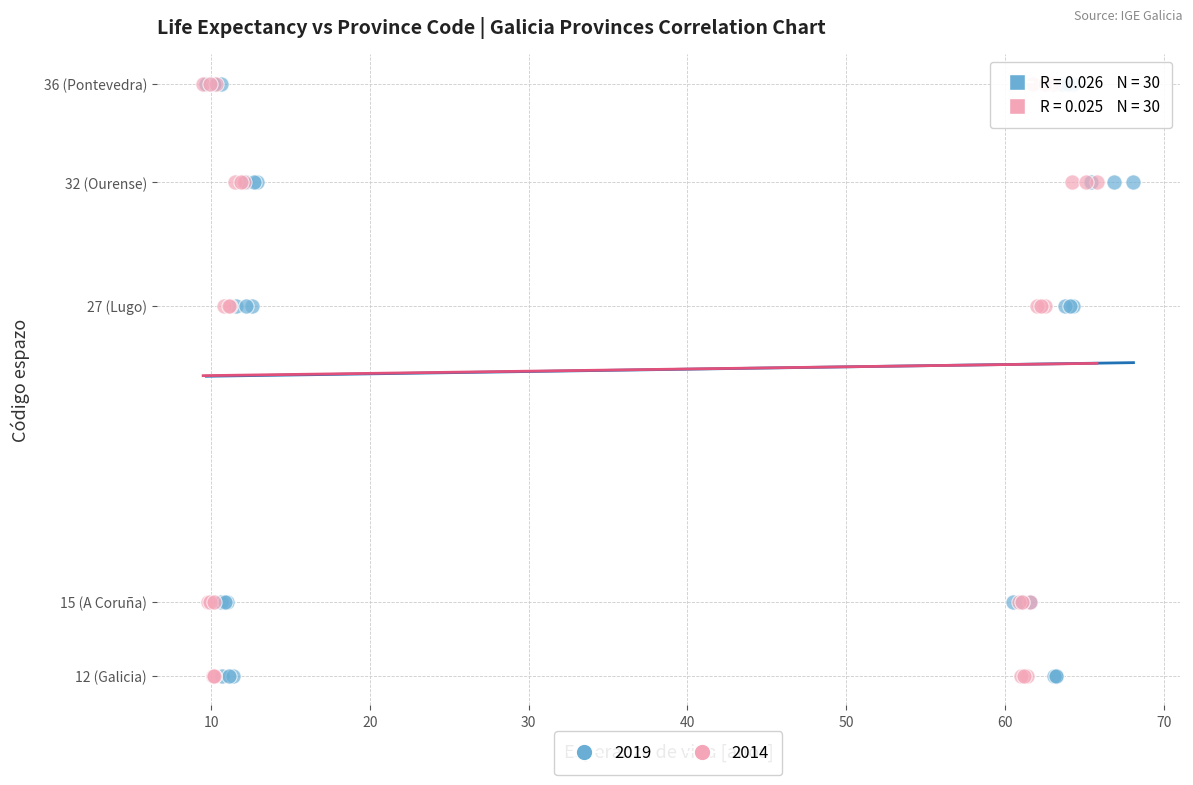

What are all the series names shown in the legend?

2019, 2014